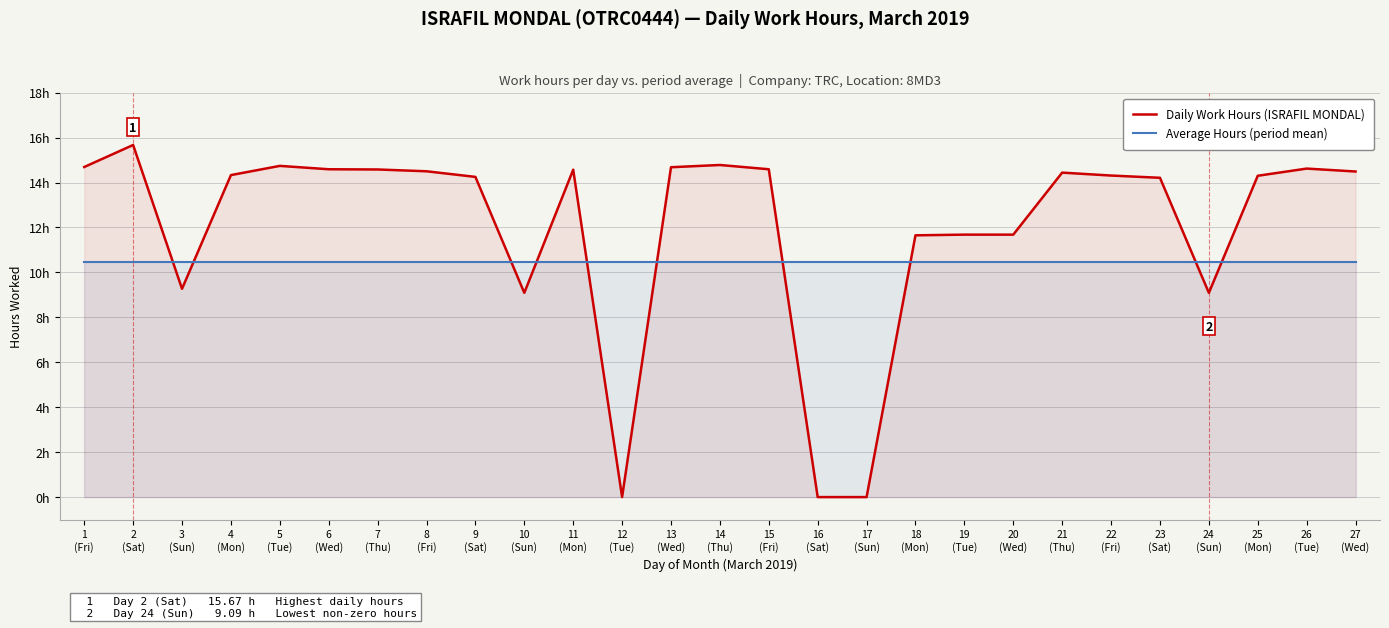

How many times do Daily Work Hours (ISRAFIL MONDAL) and Average Hours (period mean) cross each other?

10